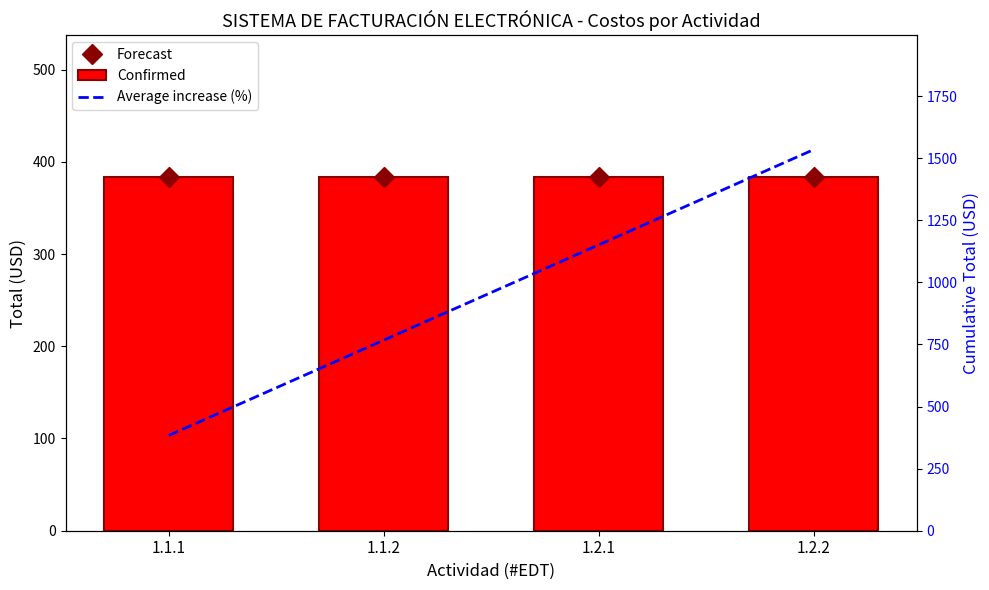

What is the smallest value displayed?

383.6